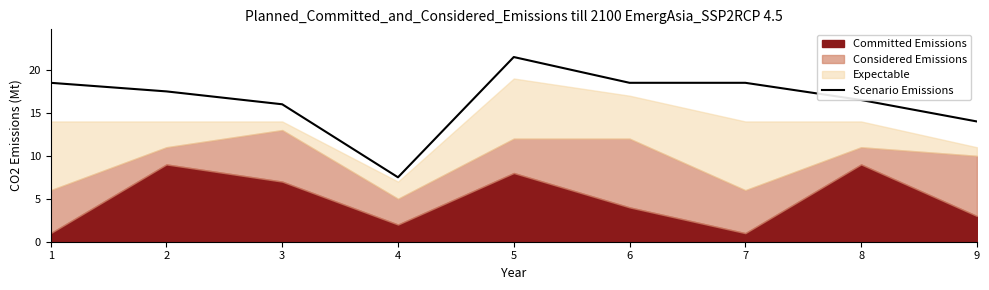

The Scenario Emissions series shows 19.1 at 9. True or false?

False